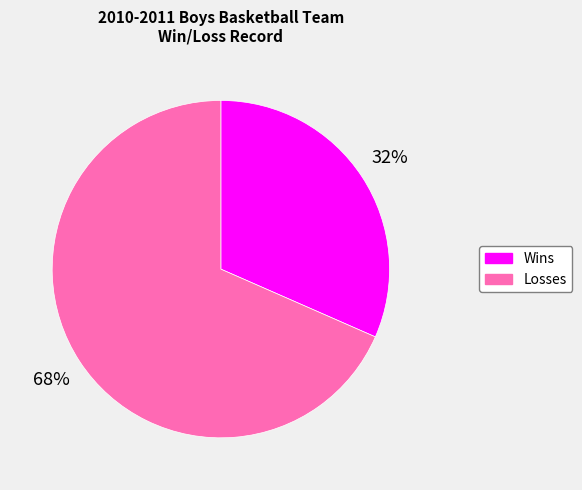

How many segments does this pie chart have?

2